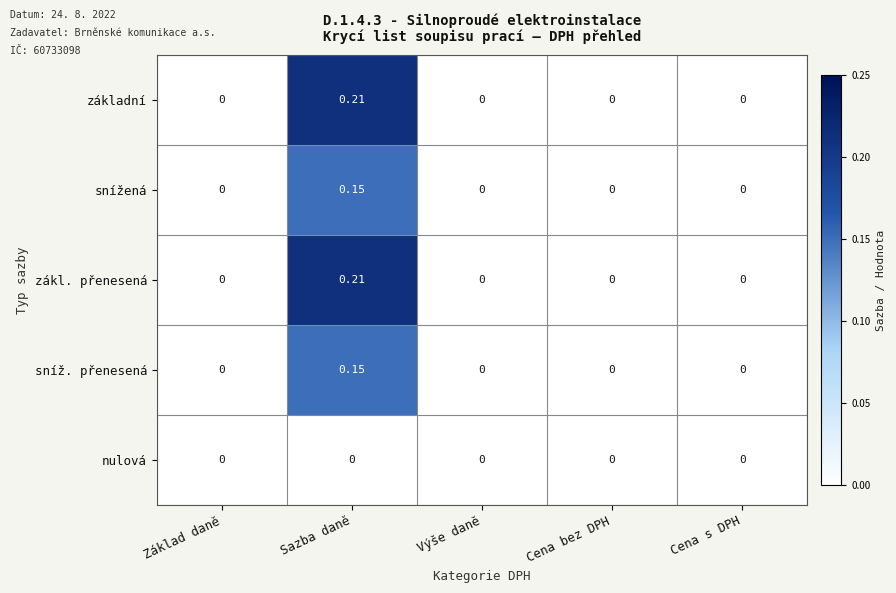

At which category is the sum across all series the highest?

Sazba daně